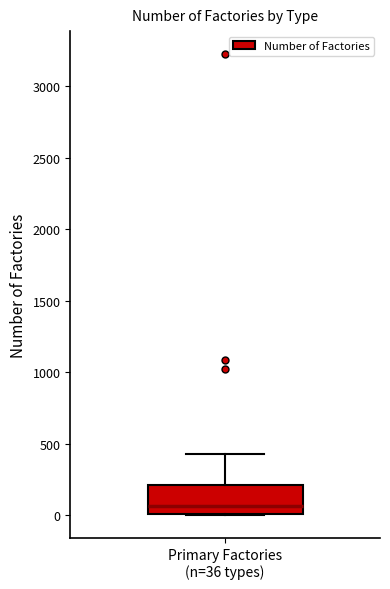

Where does the median line of the box for Primary Factories (n=36 types) sit on the y-axis? The values are not printed on the chart, so give them approximately, as read against the axis.

50